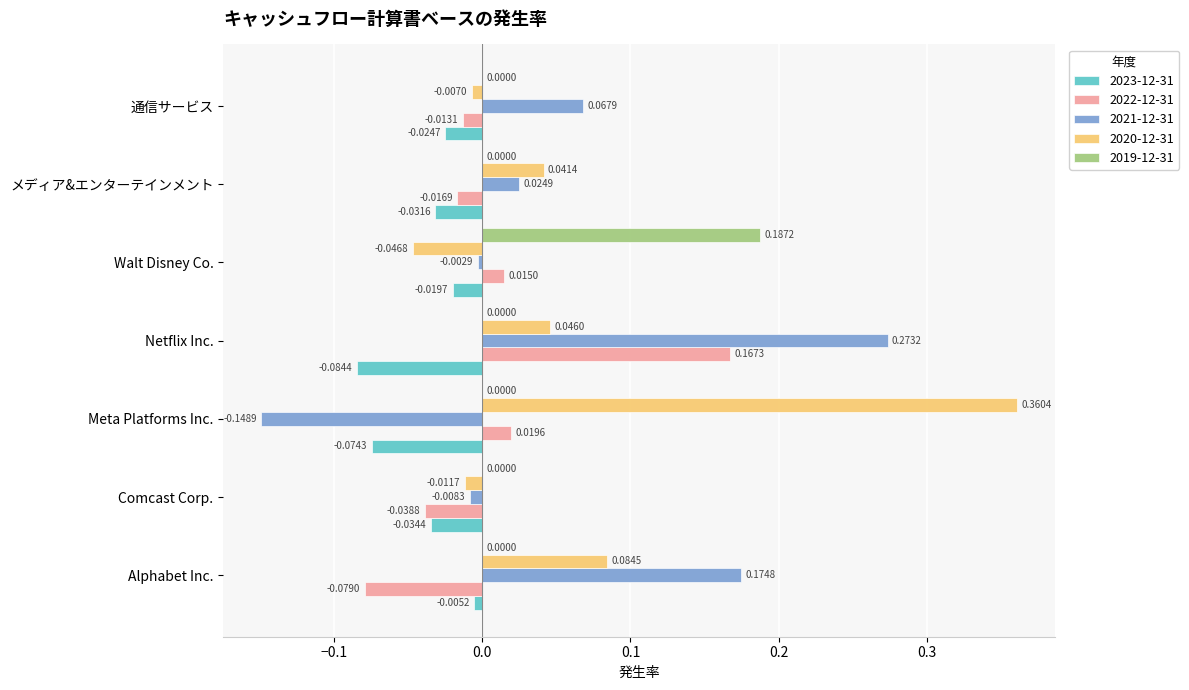

Which series changed the most between Alphabet Inc. and 通信サービス?

2021-12-31